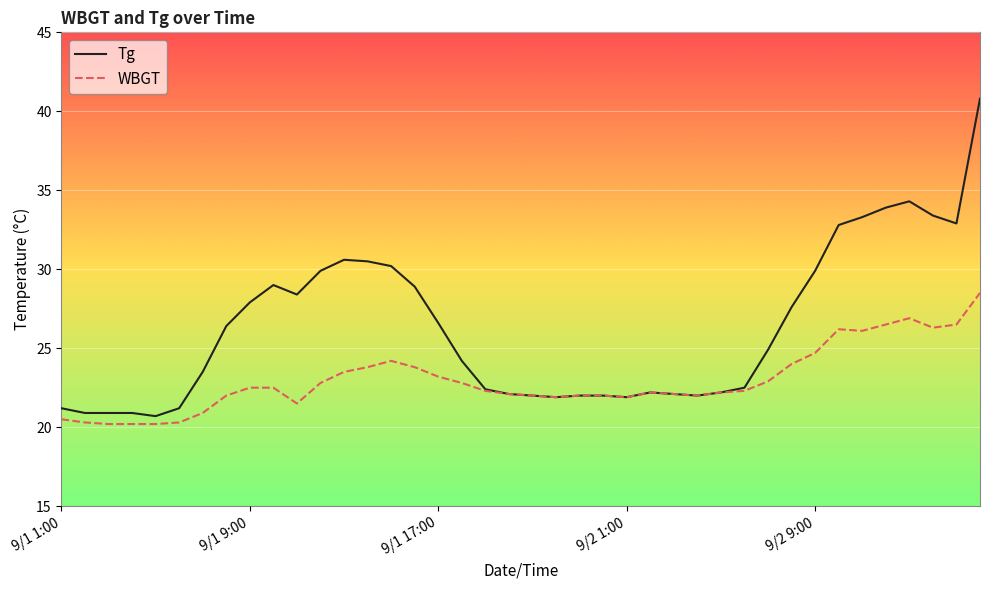

What is the greatest value displayed?

40.8